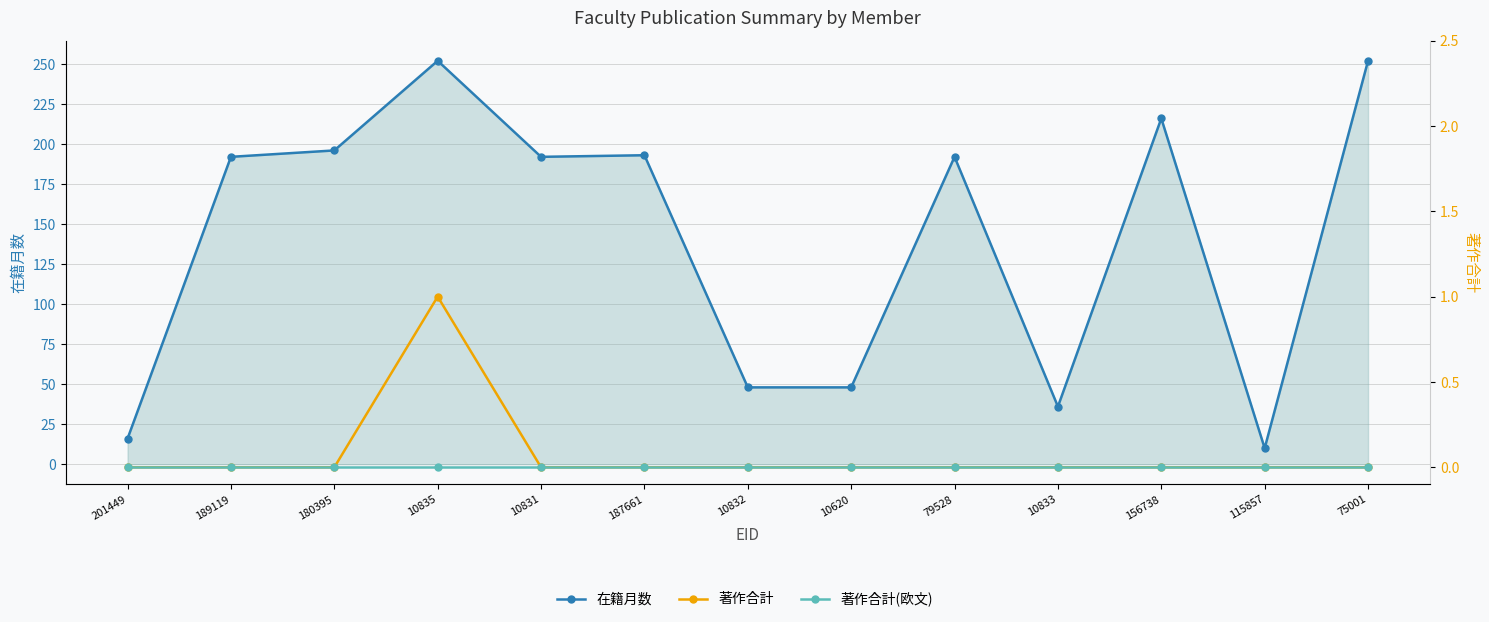

At which label is 著作合計 closest to 0?

201449